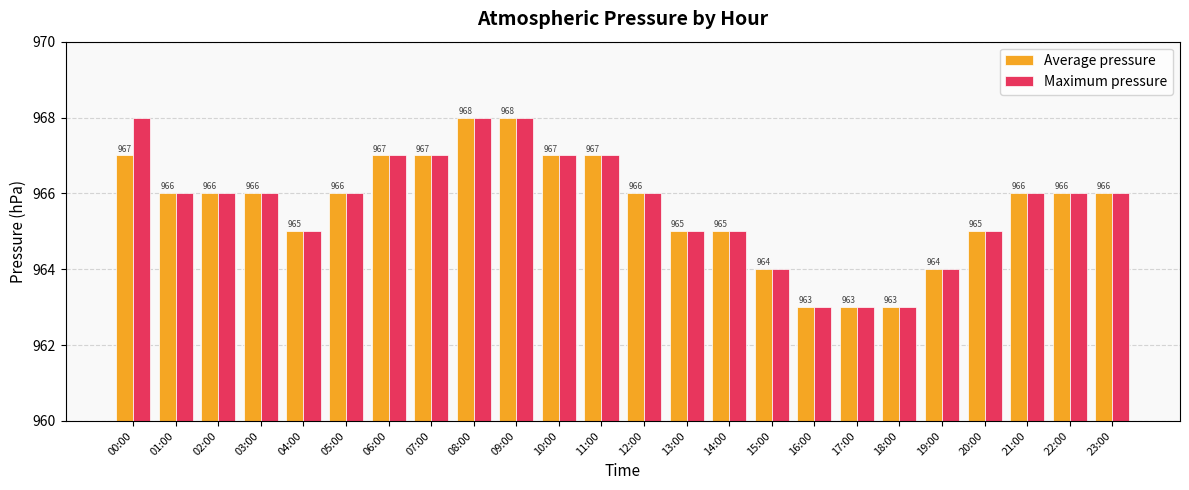

What is the highest value of the Maximum pressure series?

968